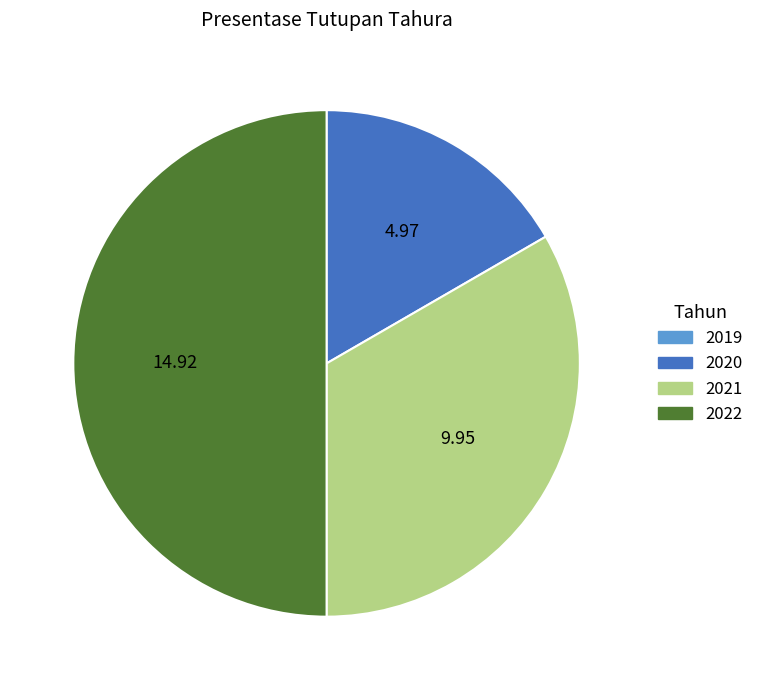

How many segments does this pie chart have?

3